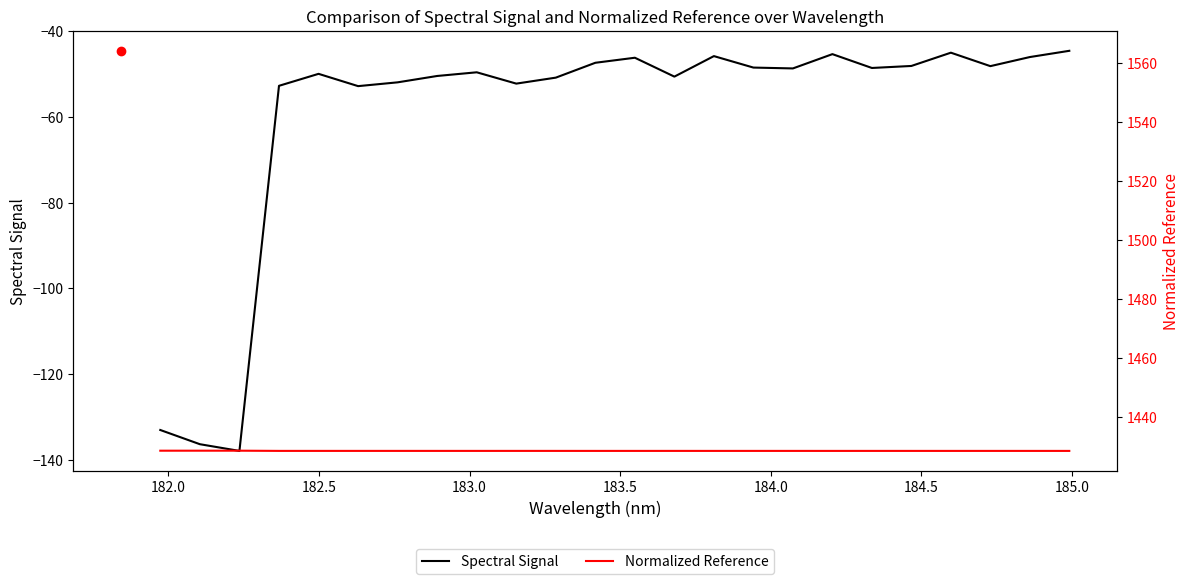

What is the value of the Normalized Reference point at the 16th from the left?

1428.5